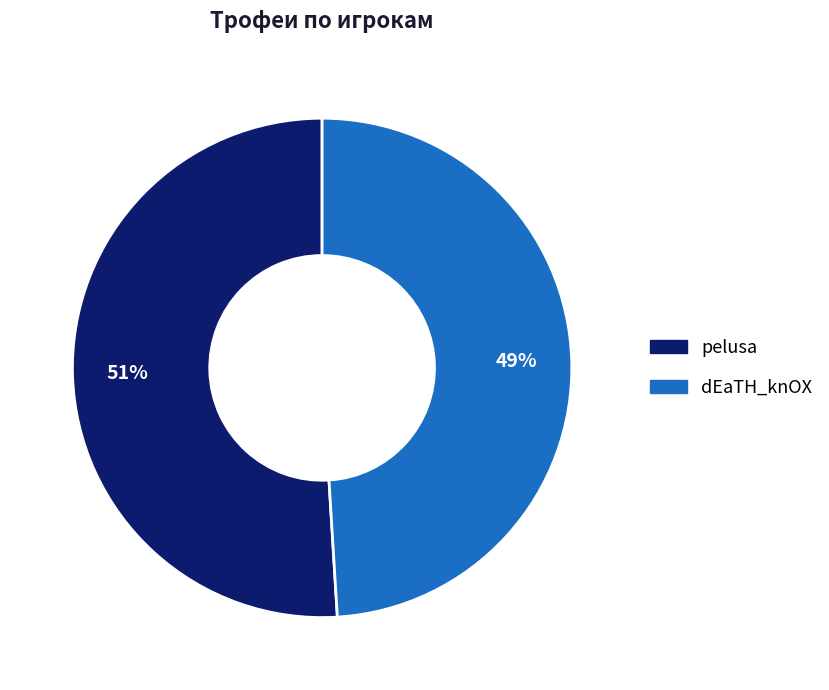

Approximately how many times larger is the value at pelusa compared to dEaTH_knOX?

1.0